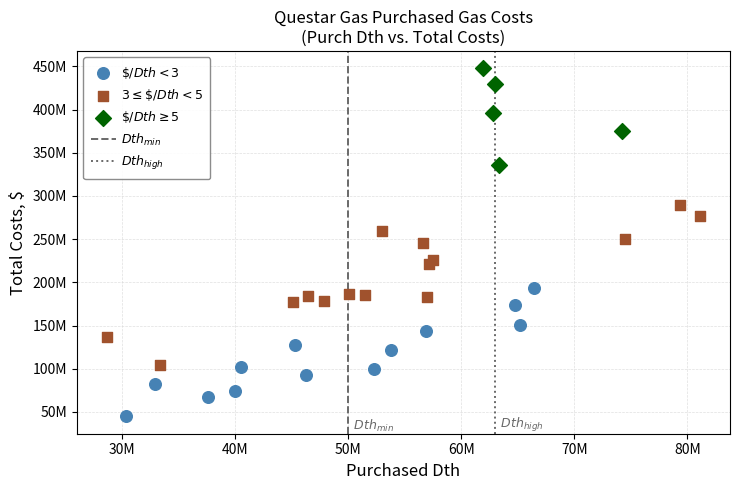

Which series has the largest Y range (max minus min)?

$3 \leq \$/Dth < 5$